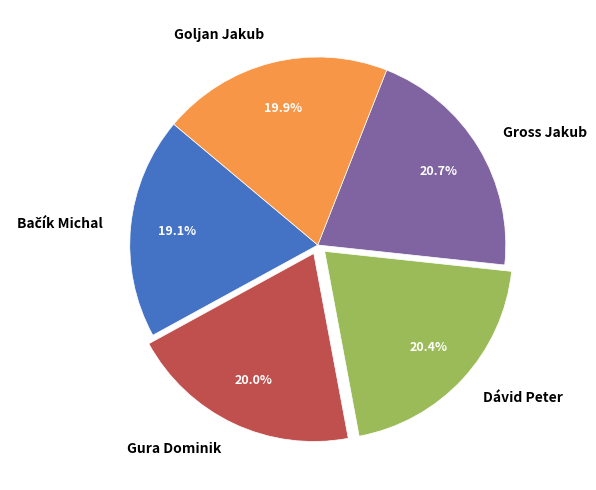

Between Gross Jakub and Goljan Jakub, which is larger?

Gross Jakub